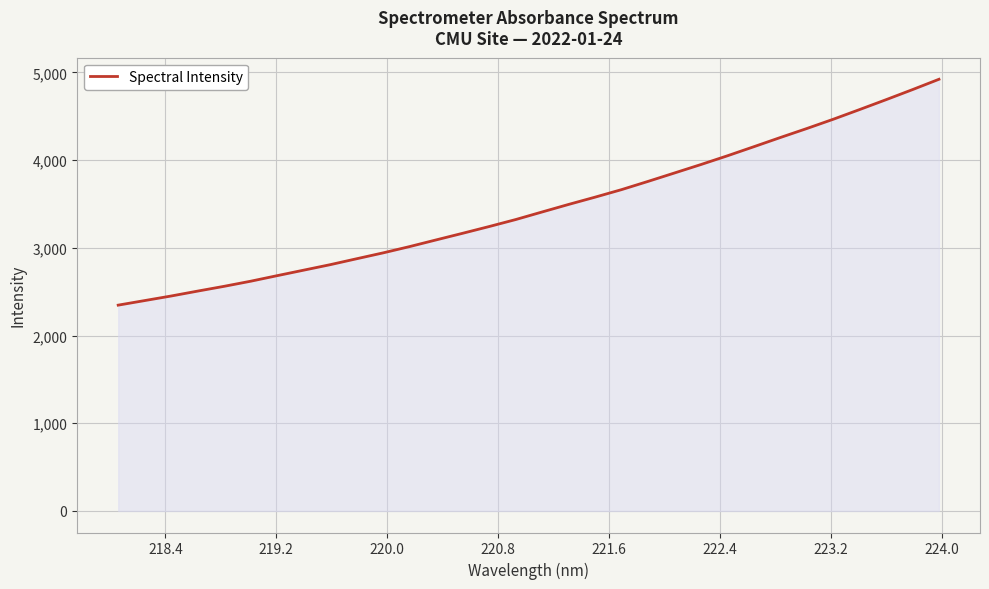

What is the greatest value displayed?

4922.0